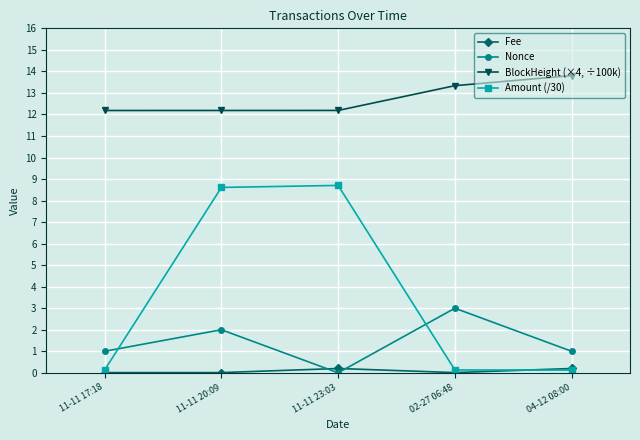

What is the label of the 3rd point from the left?

11-11 23:03